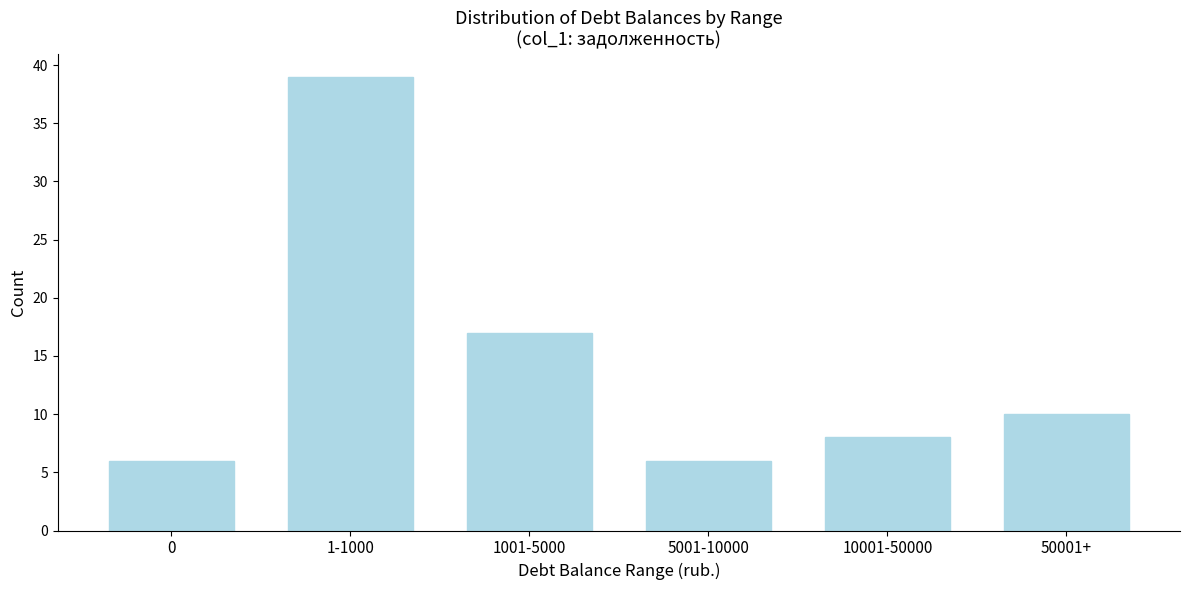

Reading left to right, what are all the values shown in this chart?

0=6	1-1000=39	1001-5000=17	5001-10000=6	10001-50000=8	50001+=10